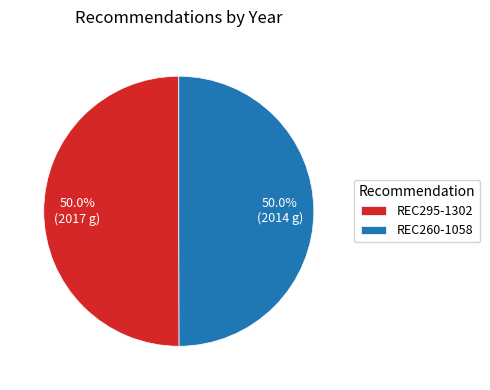

How many segments does this pie chart have?

2